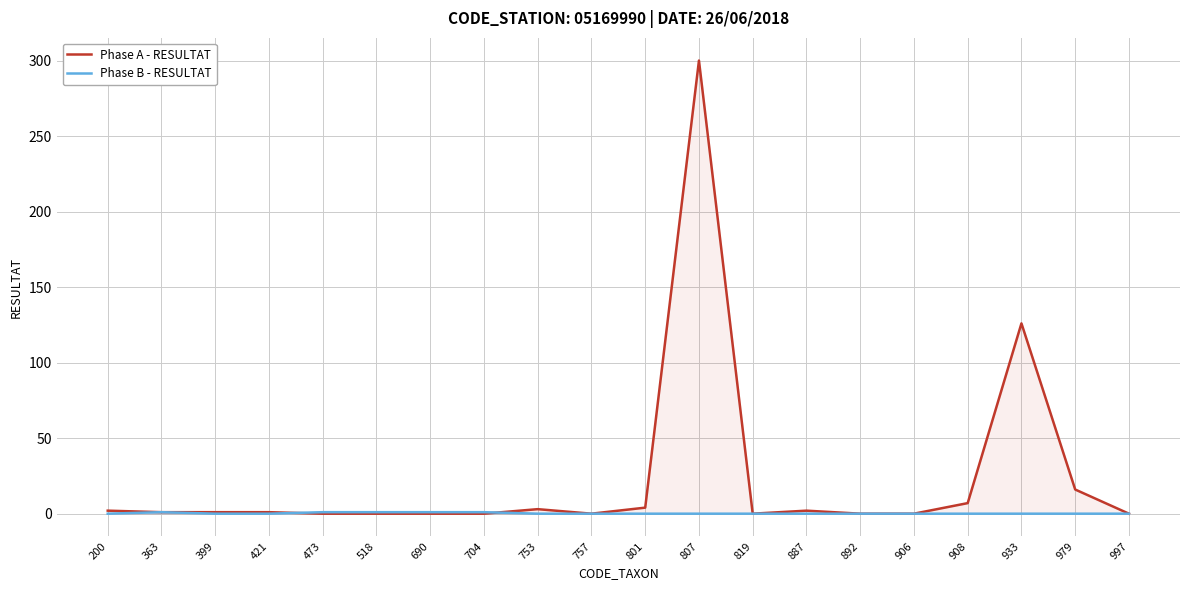

How many lines are shown in the chart?

2